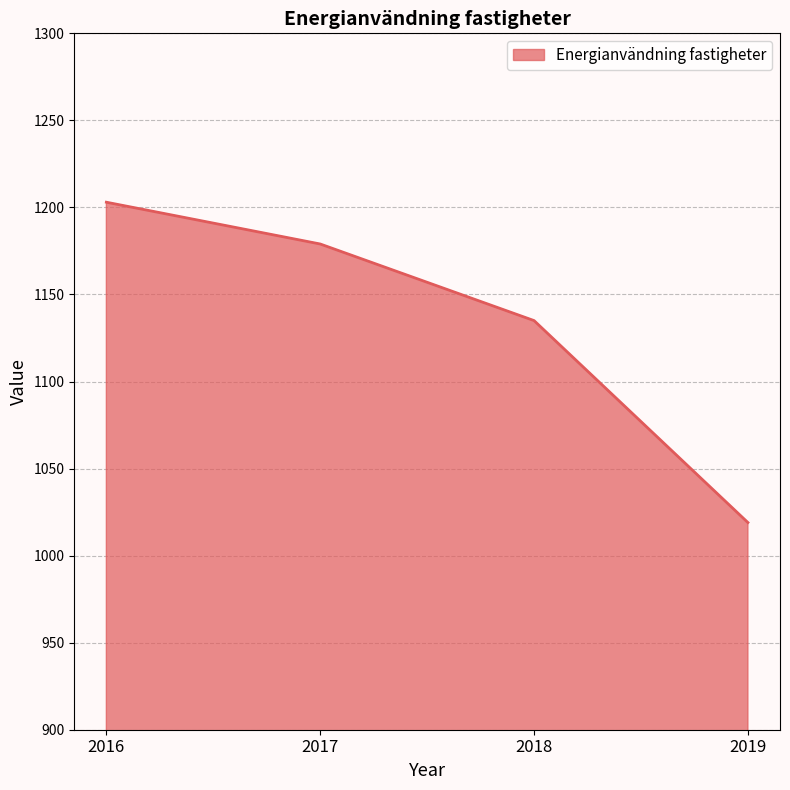

What is the difference between the maximum and second lowest values?

68